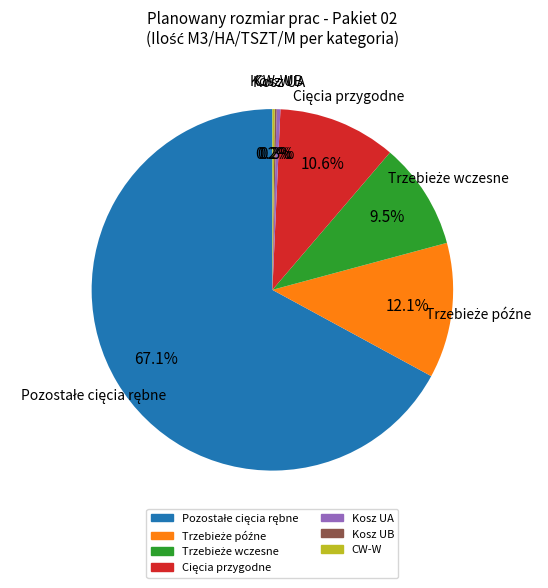

Is there a majority slice in this chart?

Yes